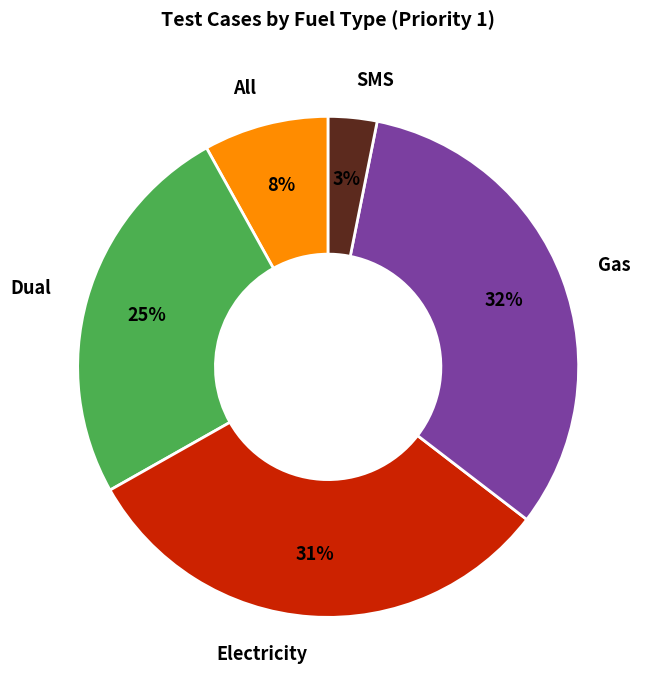

Which has a higher value, Gas or Dual?

Gas